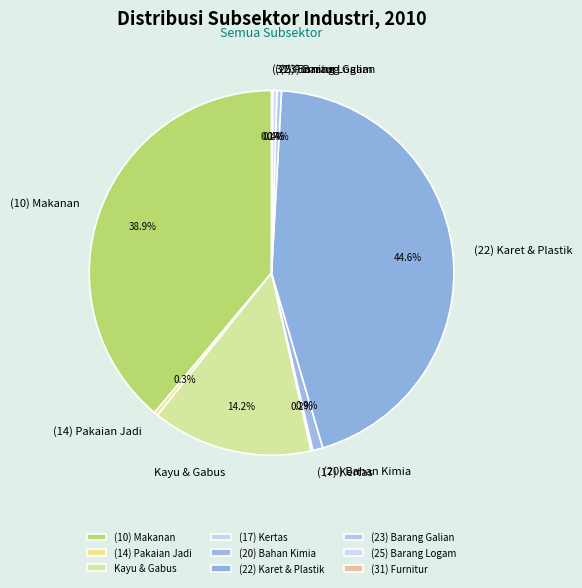

Which category has the biggest portion of the pie?

(22) Karet & Plastik